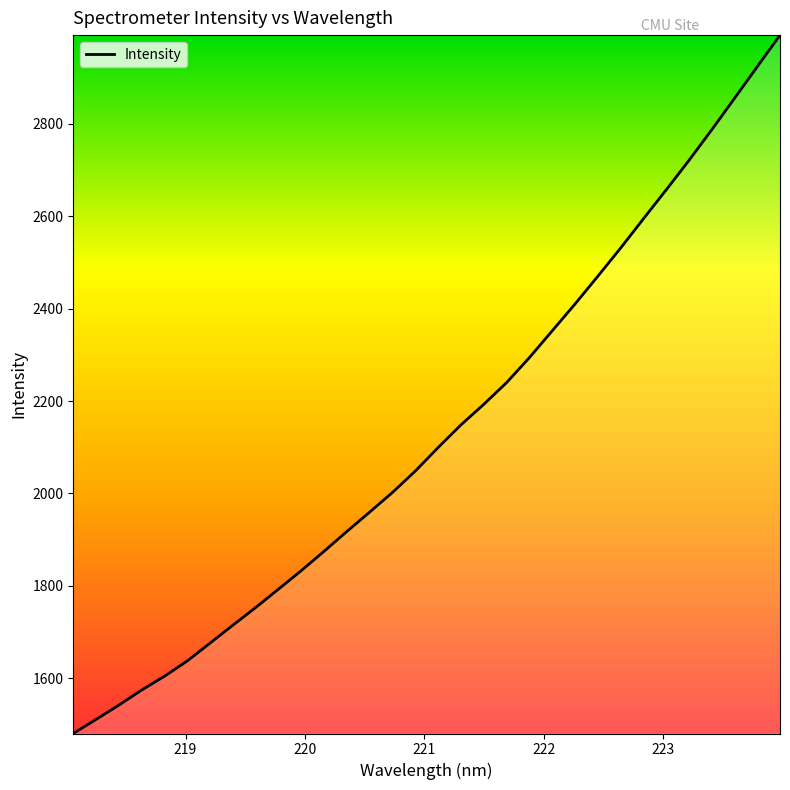

True or false: there are more than 2 points higher than both neighbors.

False